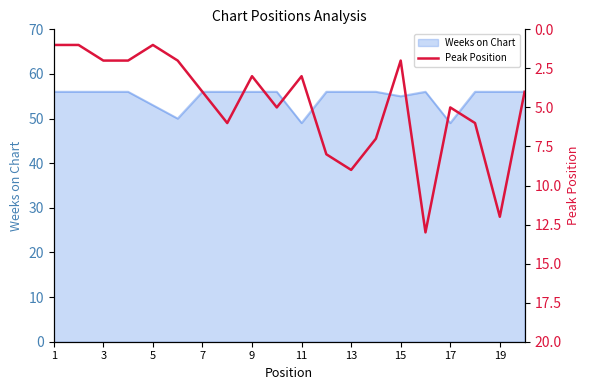

True or false: Weeks on Chart has a value of 56 at 19.

True